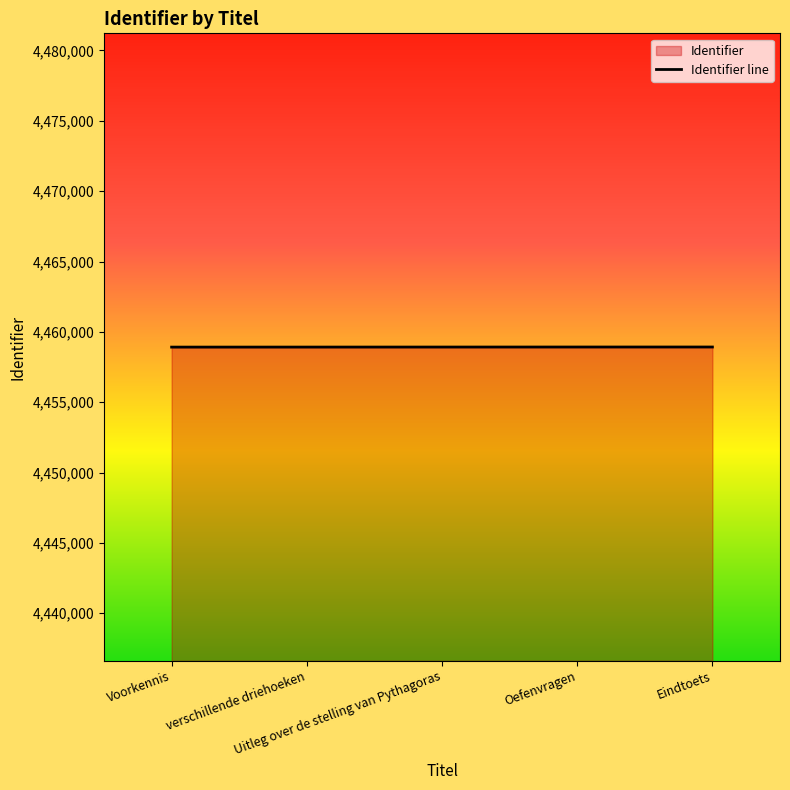

List the labels in order of value, largest first.

Eindtoets, Oefenvragen, Uitleg over de stelling van Pythagoras, verschillende driehoeken, Voorkennis